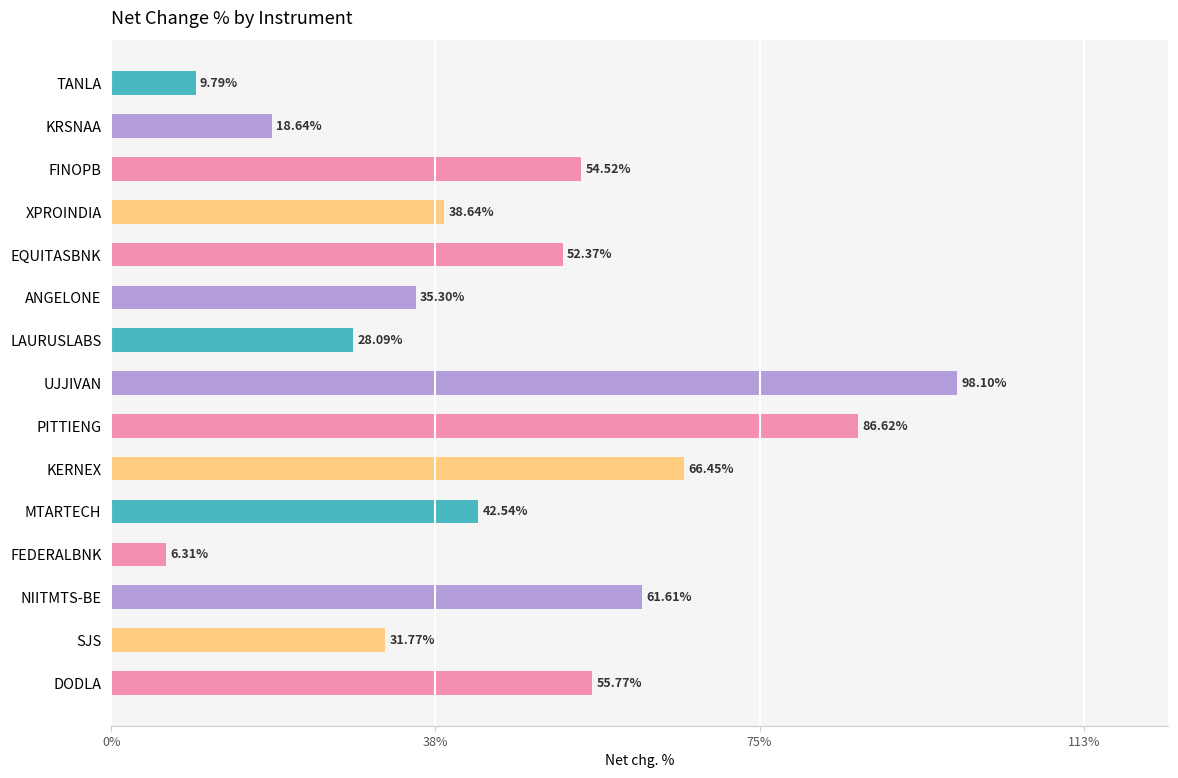

Where is the data nearest to the value 52?

EQUITASBNK